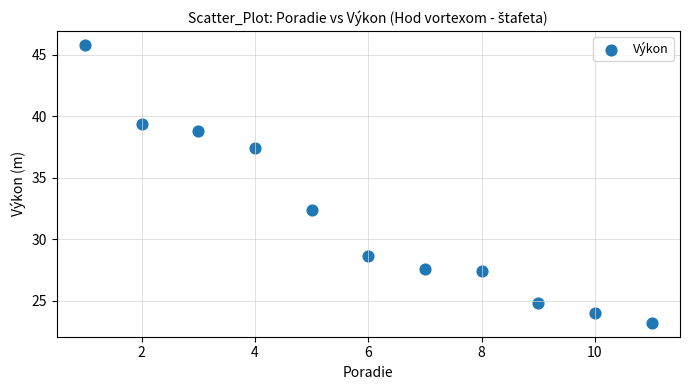

What Y value in the scatter plot is closest to 34?

32.4